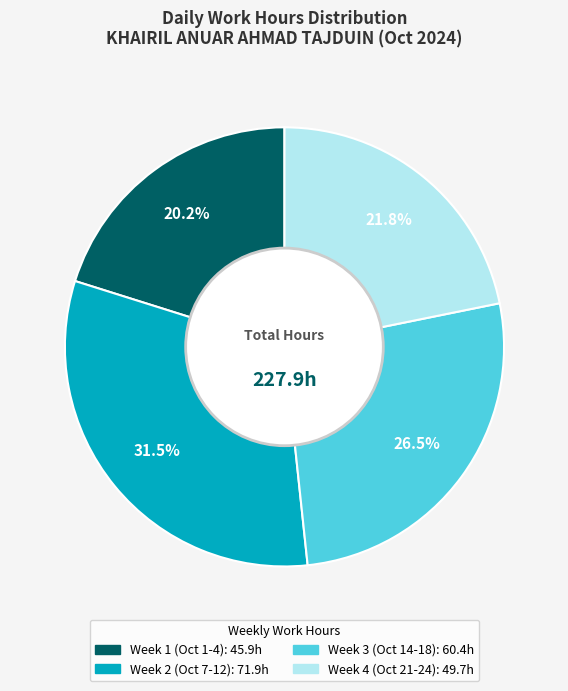

Does any single category account for the majority?

No